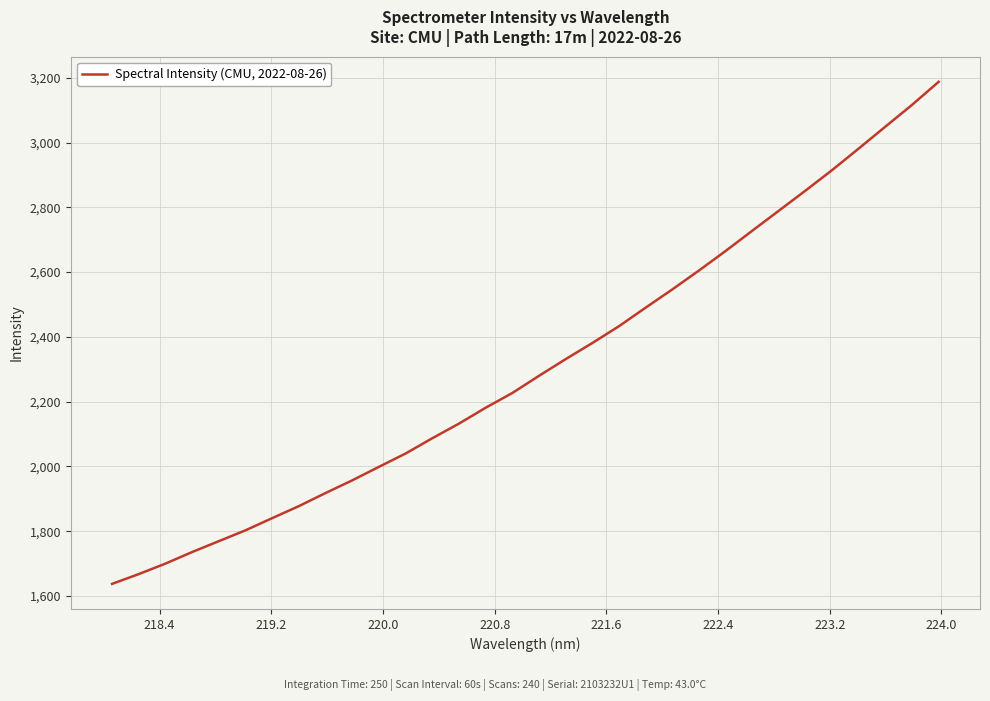

What is the difference between the maximum and minimum values?

1550.4